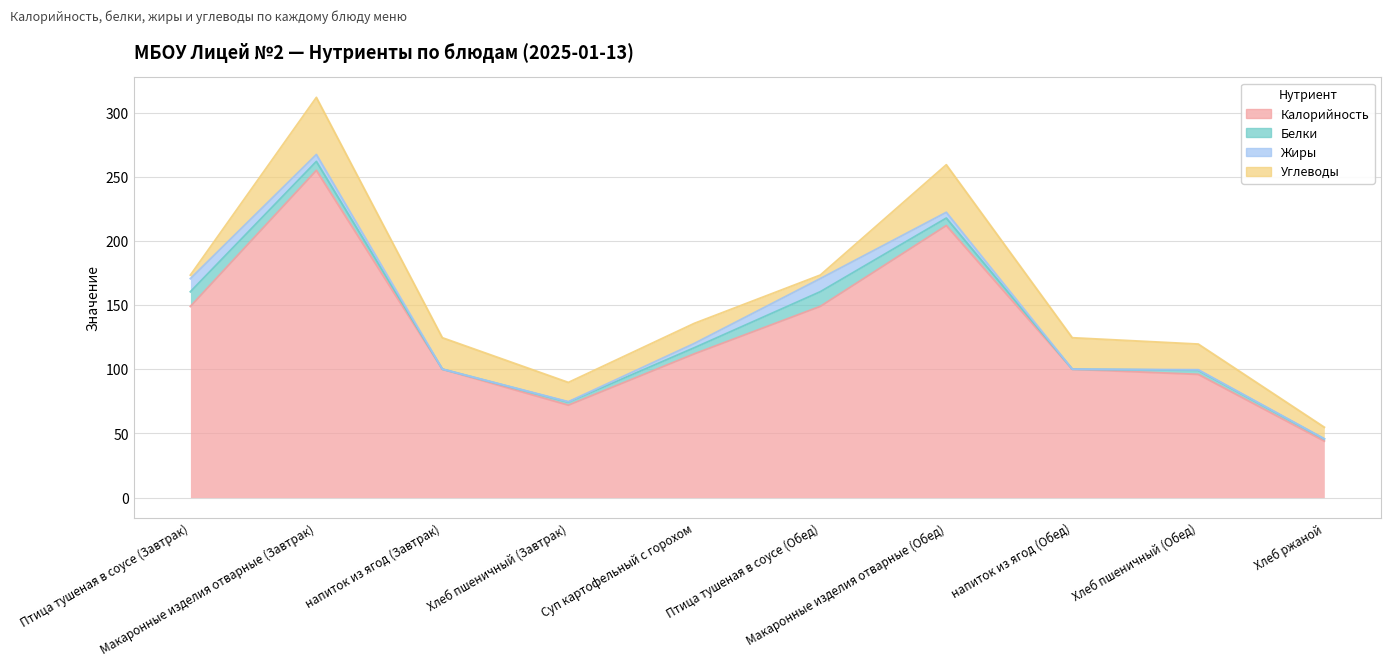

True or false: Белки and Калорийность intersect in this chart.

False